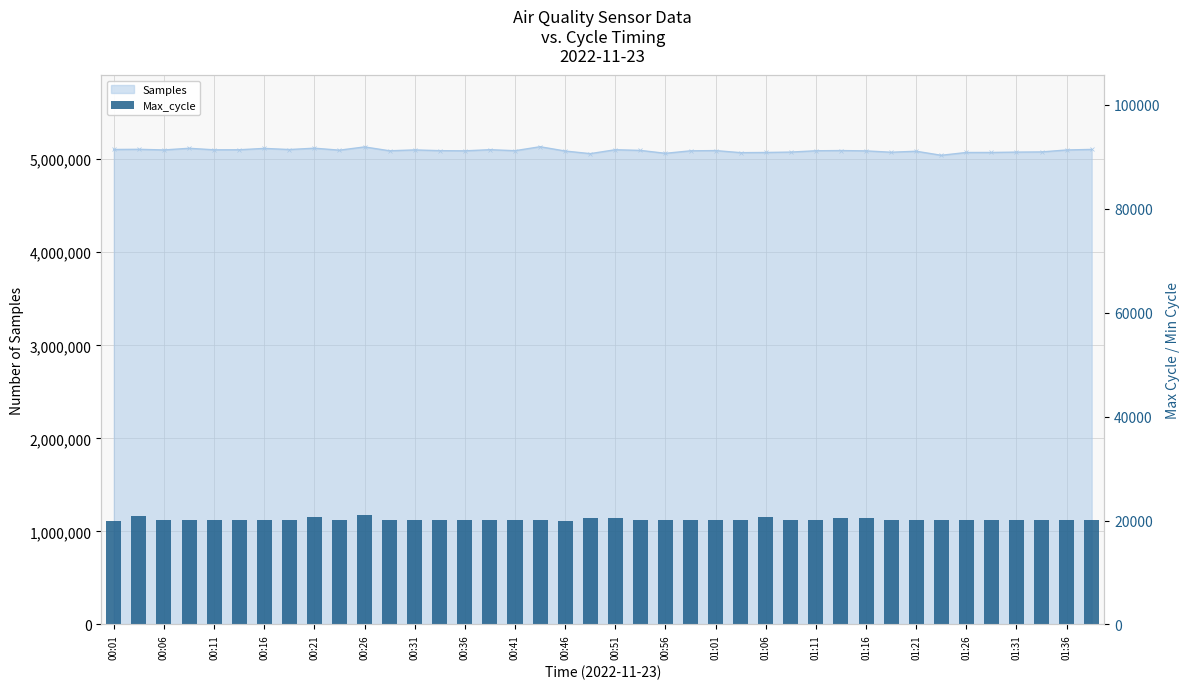

What is the change in value from 23 to 28?

-36